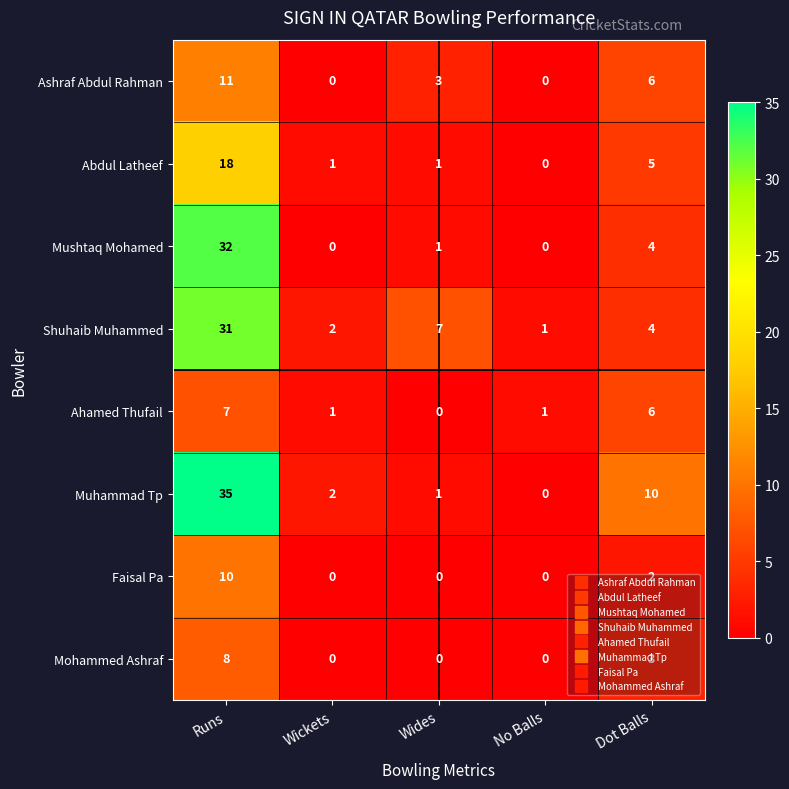

What is the sum of the Mushtaq Mohamed values at Runs and No Balls?

32